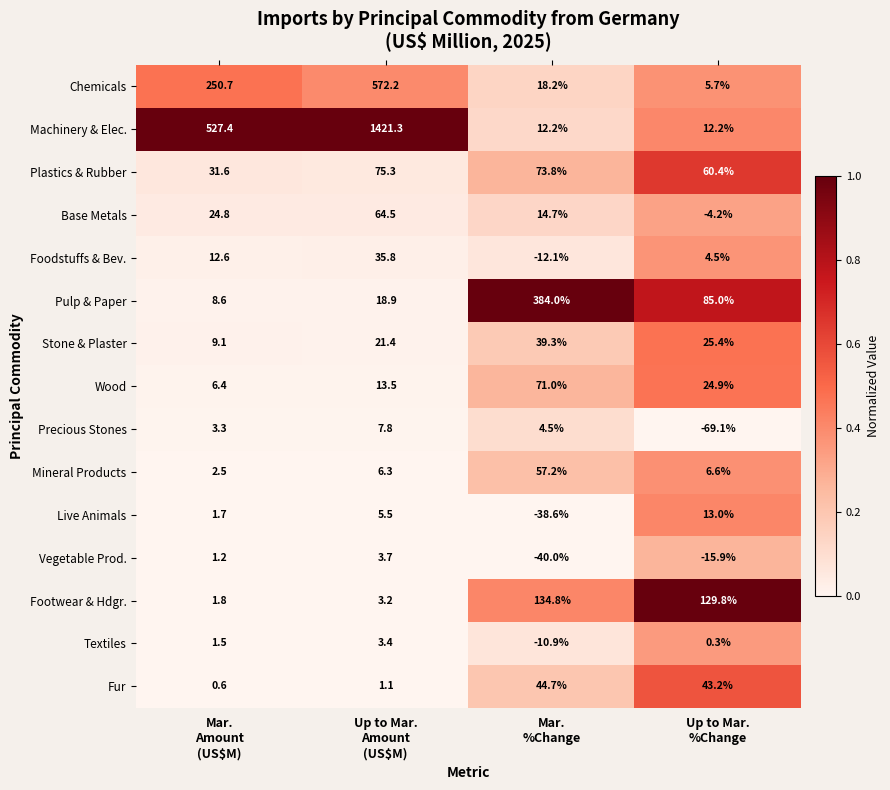

How many categories are shown in the chart?

4